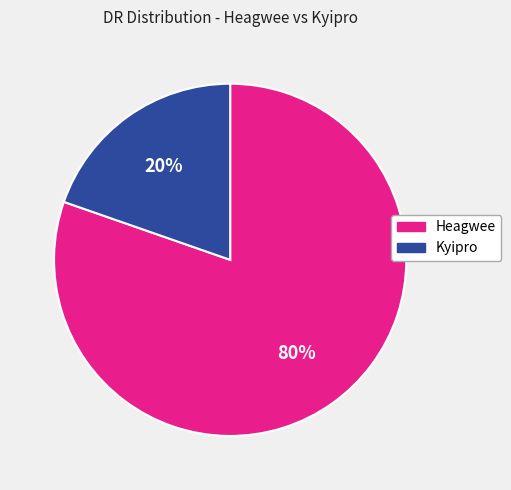

Which slice is the largest?

Heagwee